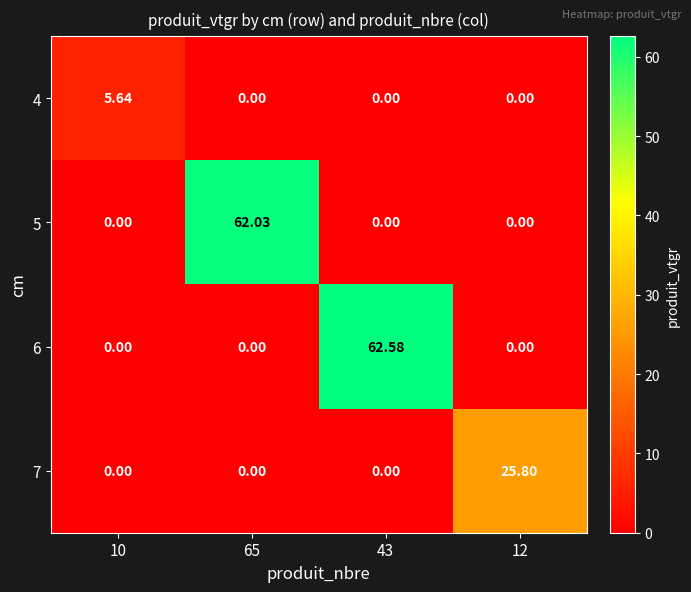

At how many categories does at least one series exceed 17?

3